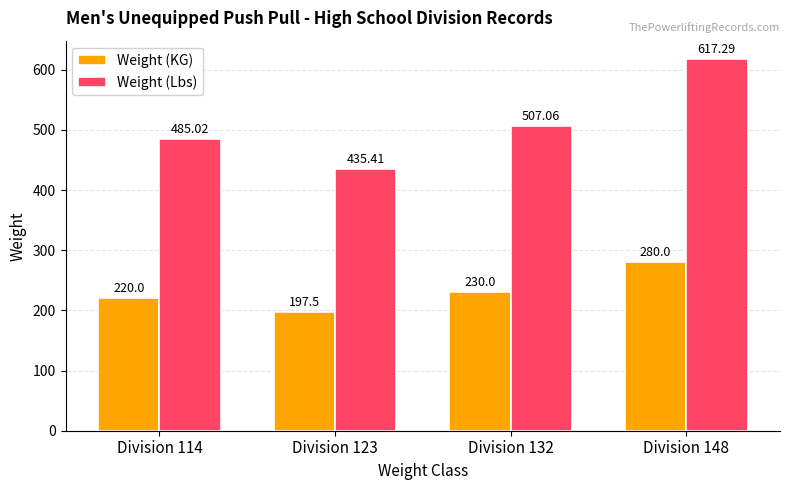

What is the value of the Weight (Lbs) bar at the 1st from the left?

485.0